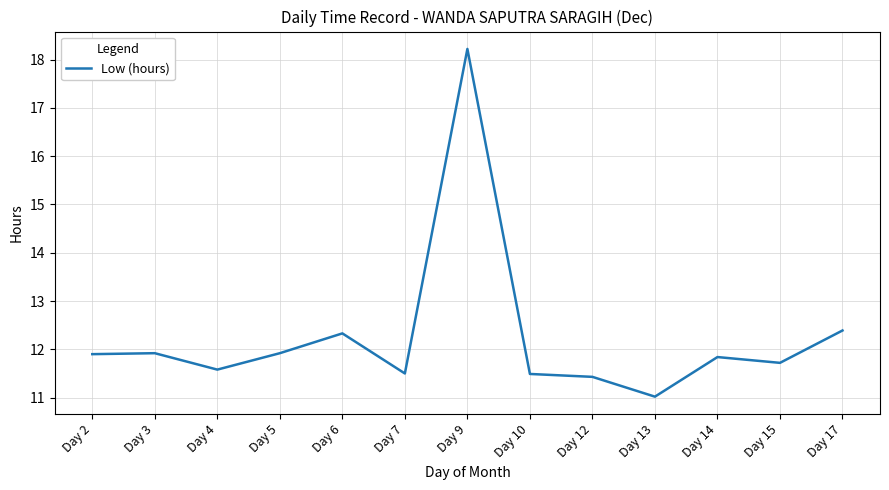

What is the sum of all values?

159.3